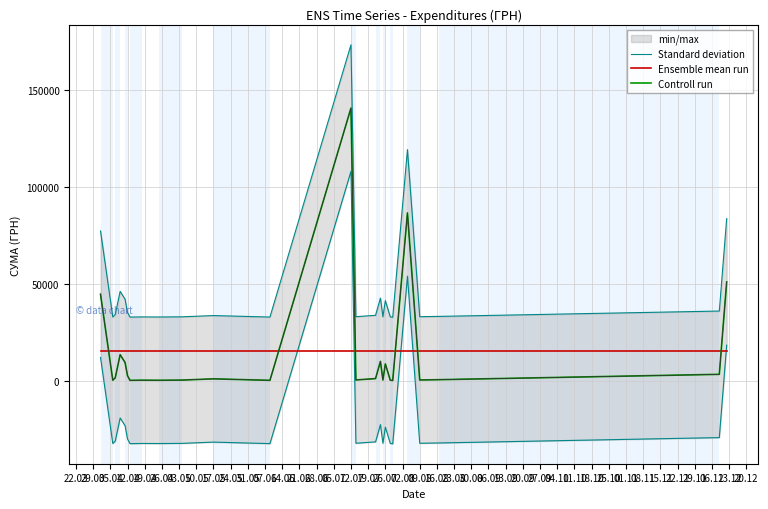

What is the highest value of the Controll run series?

140706.2